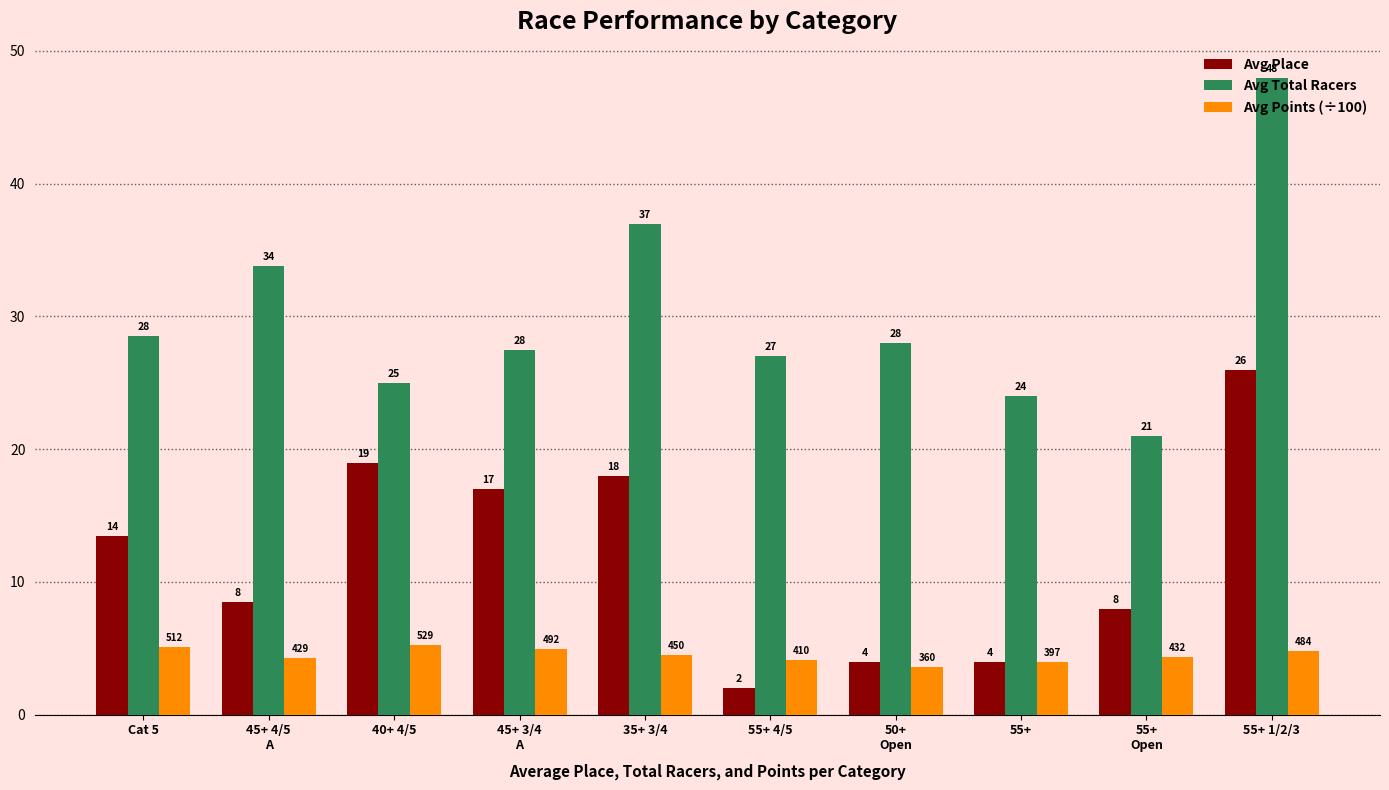

How many values in the Avg Points (÷100) series are below 4?

2